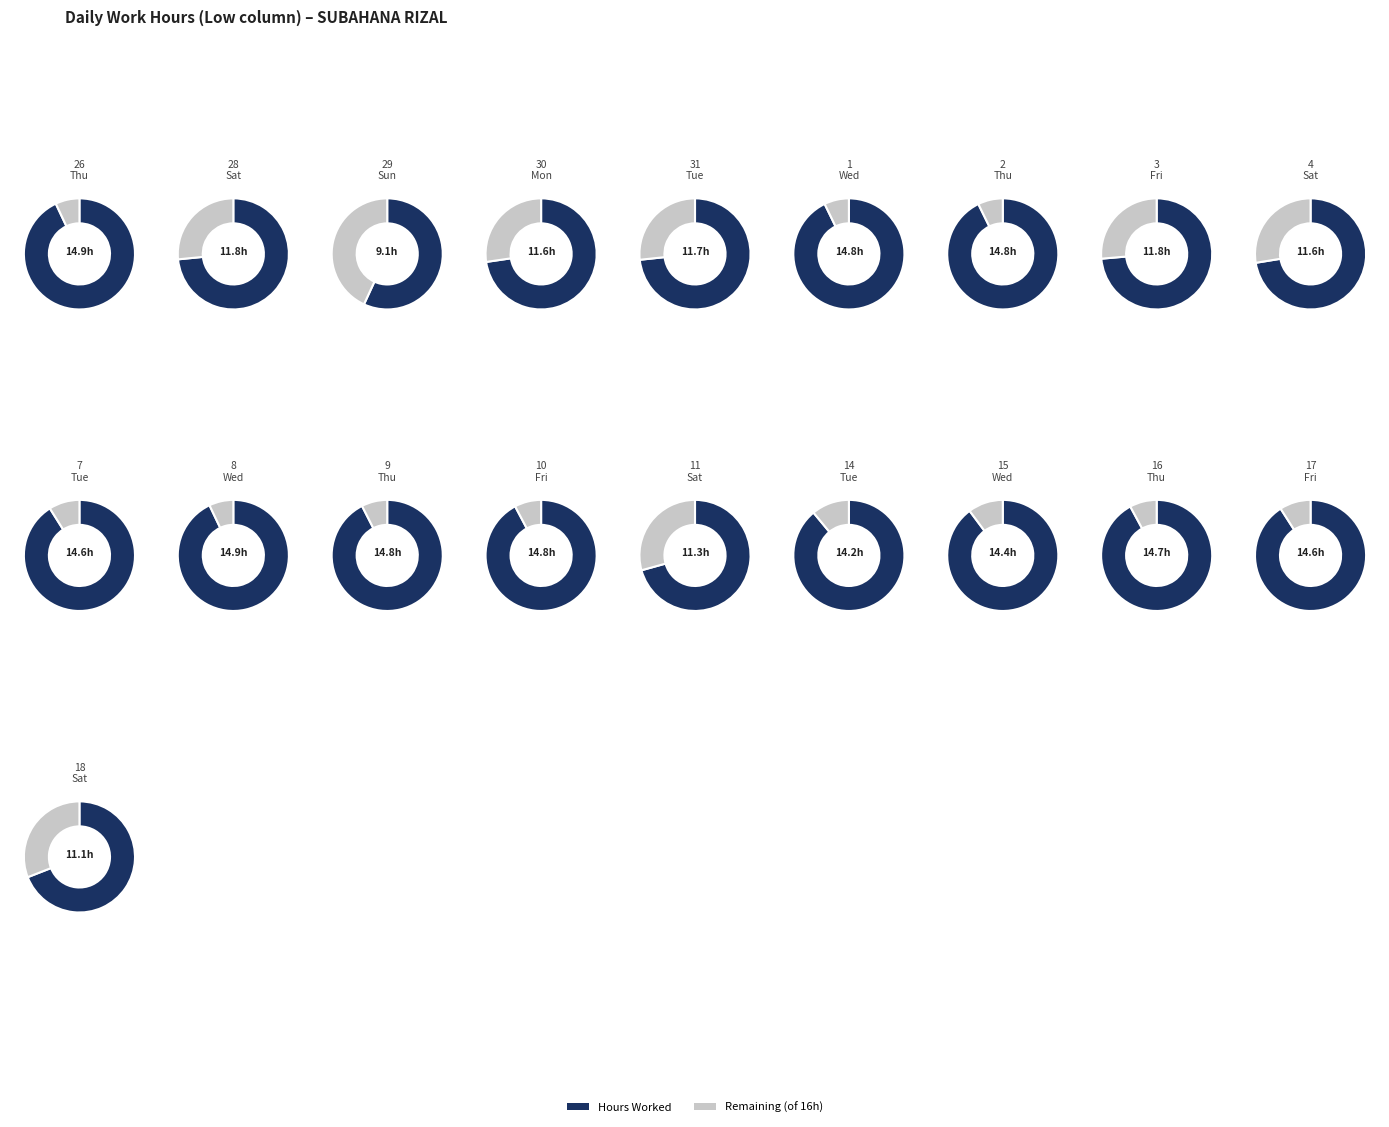

What is the largest slice in the pie chart?

26-Thu